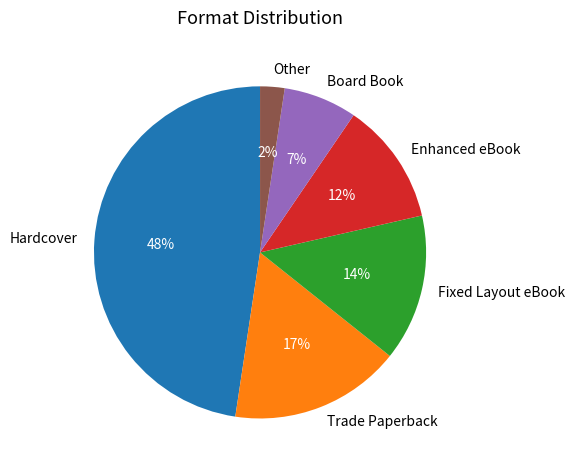

Rank the categories by value from lowest to highest.

Other, Board Book, Enhanced eBook, Fixed Layout eBook, Trade Paperback, Hardcover